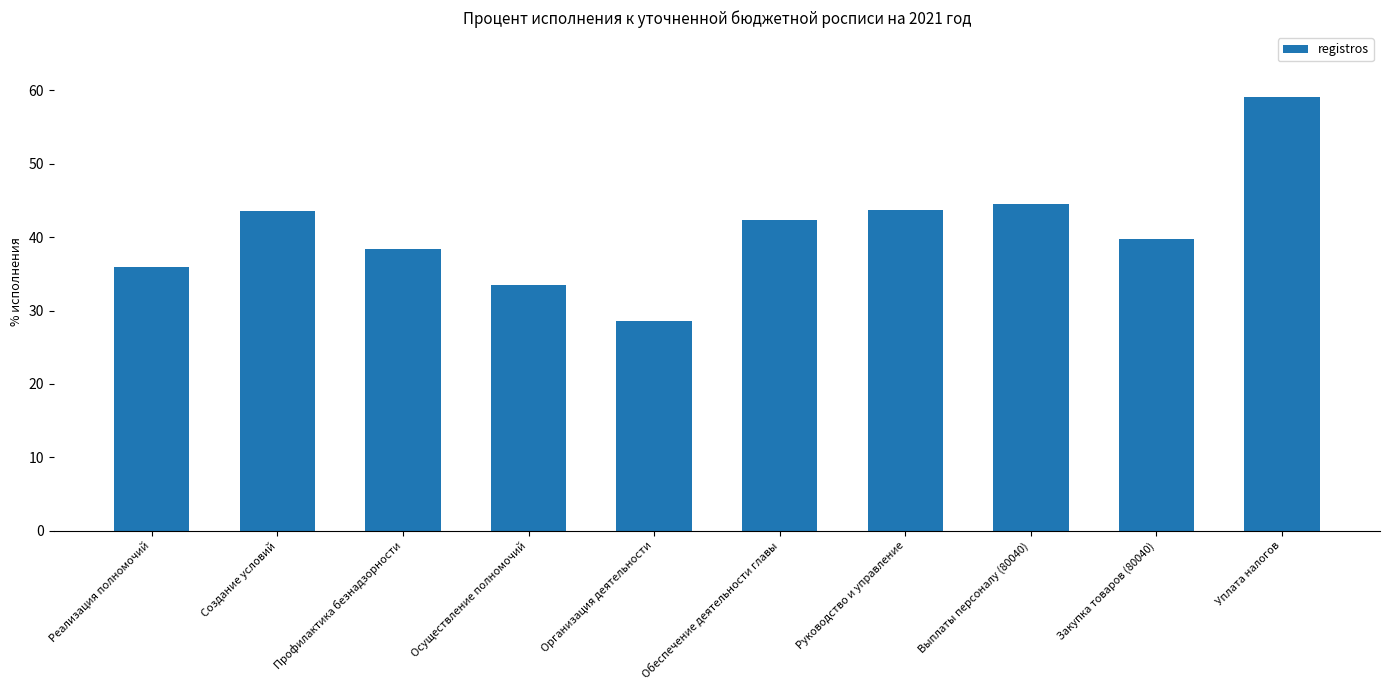

At which category does the chart reach its peak across all series?

Уплата налогов